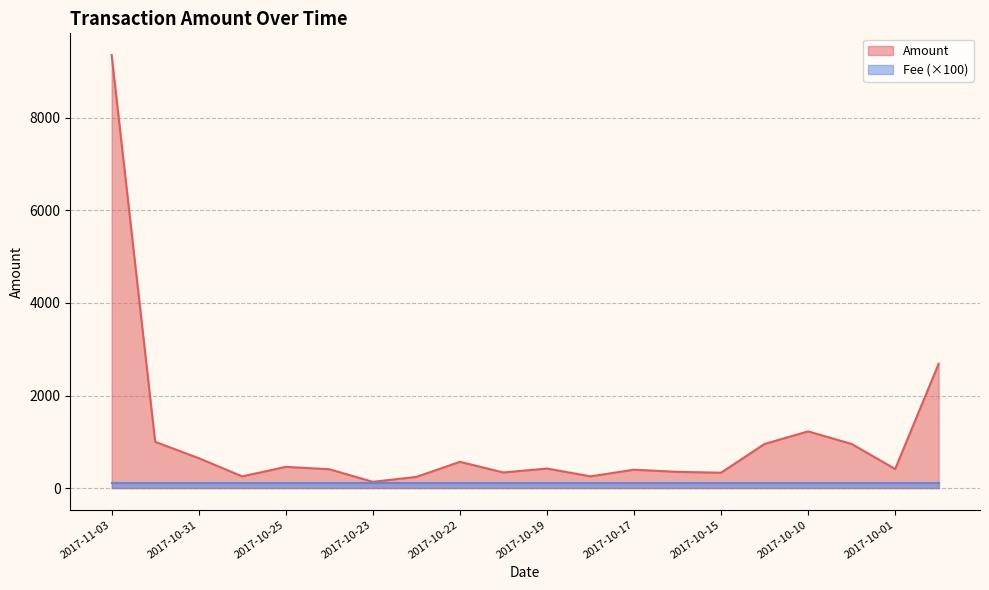

How many values exceed 423?

9